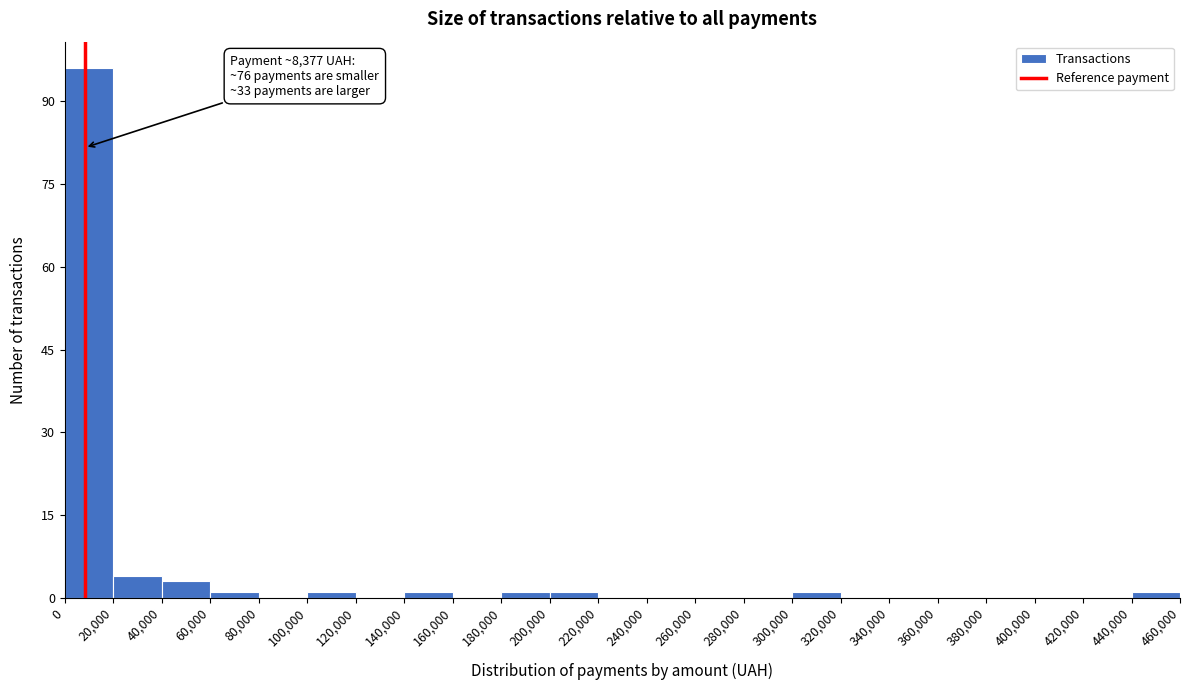

Over which range of the x-axis is the bar tallest?

0 to 20,000